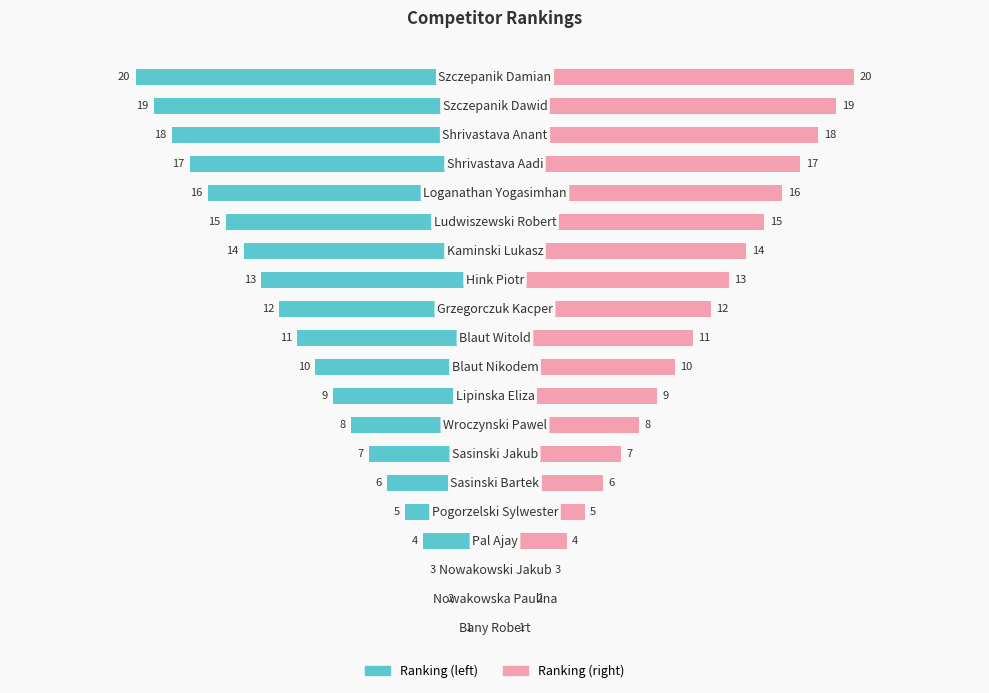

How many series are shown in this chart?

2